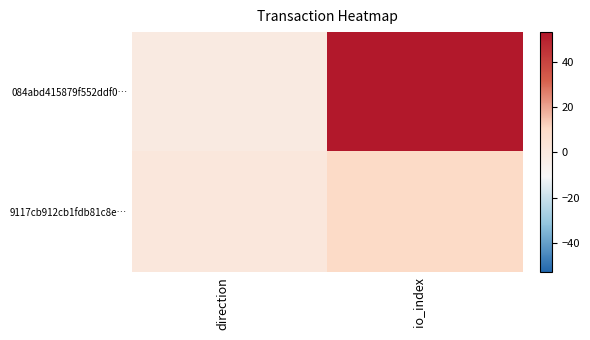

Which series has the widest spread of values?

084abd415879f552ddf0…